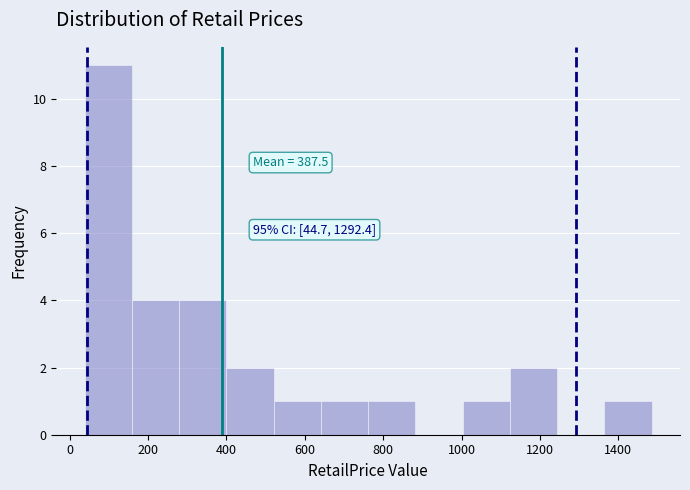

Which range on the x-axis has the tallest bar?

40 to 160